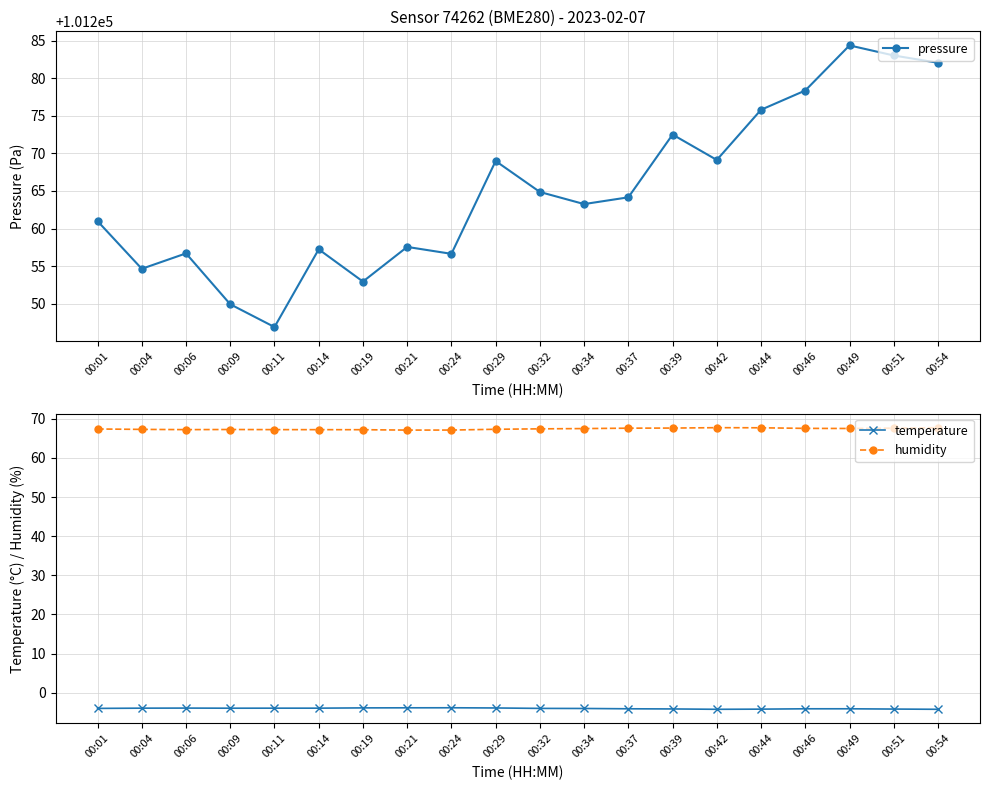

What is the approximate value of humidity at 00:54?

67.7